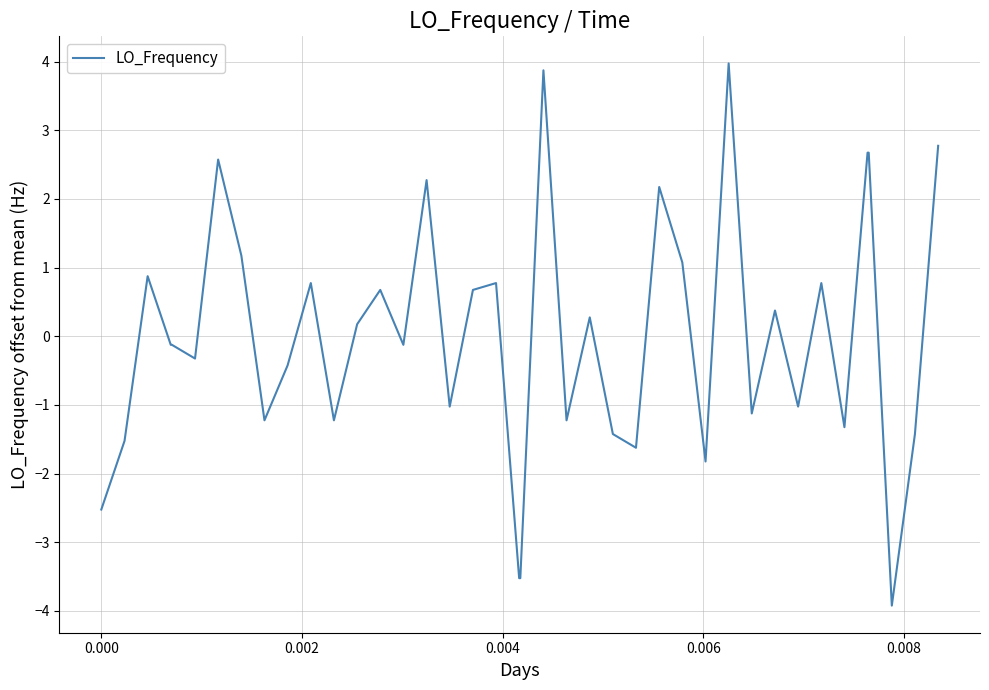

What is the difference between the maximum and minimum values?

7.9